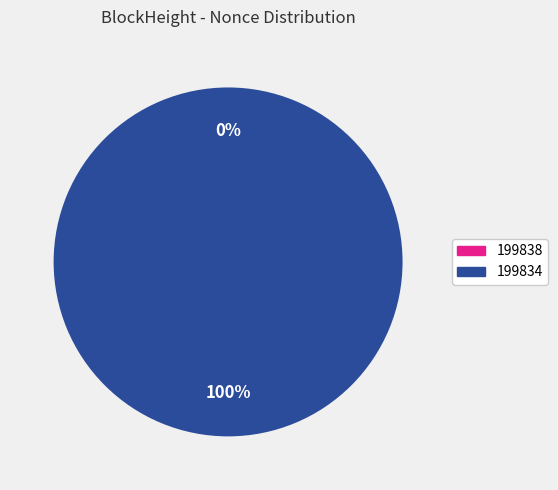

How many slices are in this pie chart?

2